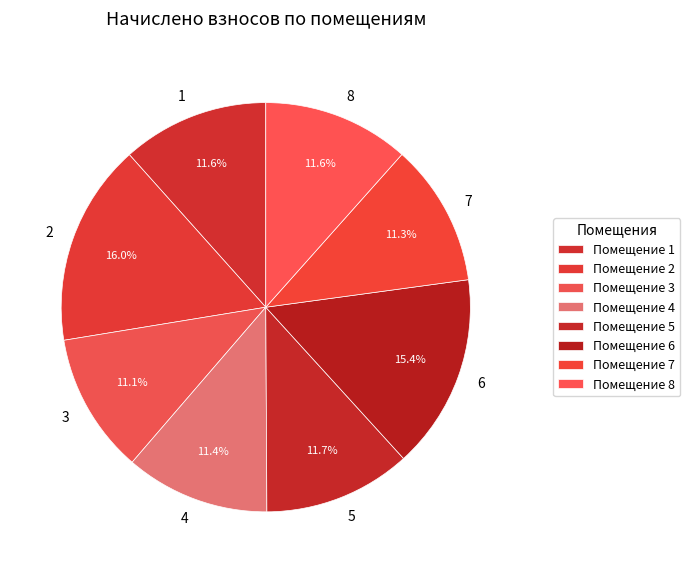

Is it true that 4 is 1% of the pie?

False